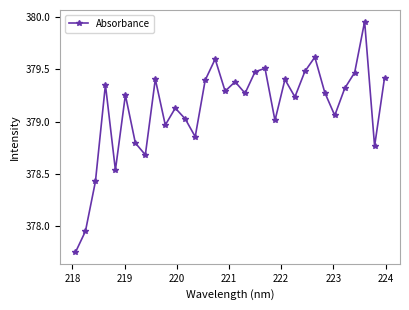

What is the sum of all values?

12132.0